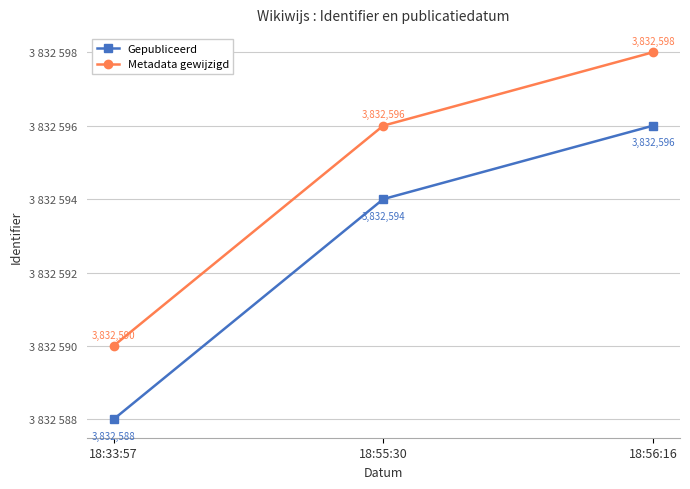

What are all the series names shown in the legend?

Gepubliceerd, Metadata gewijzigd